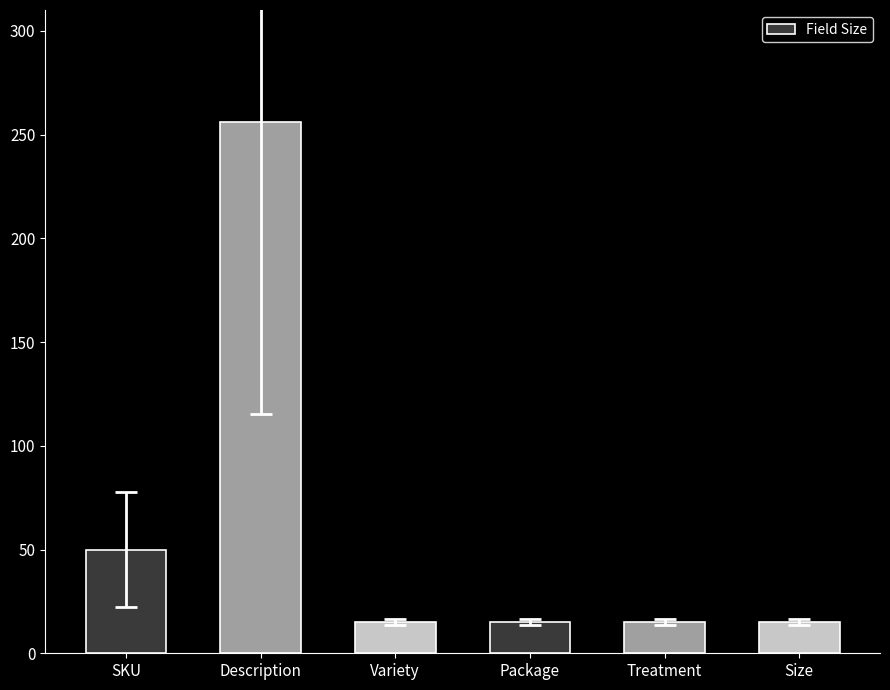

What is the difference between the maximum and minimum values?

241